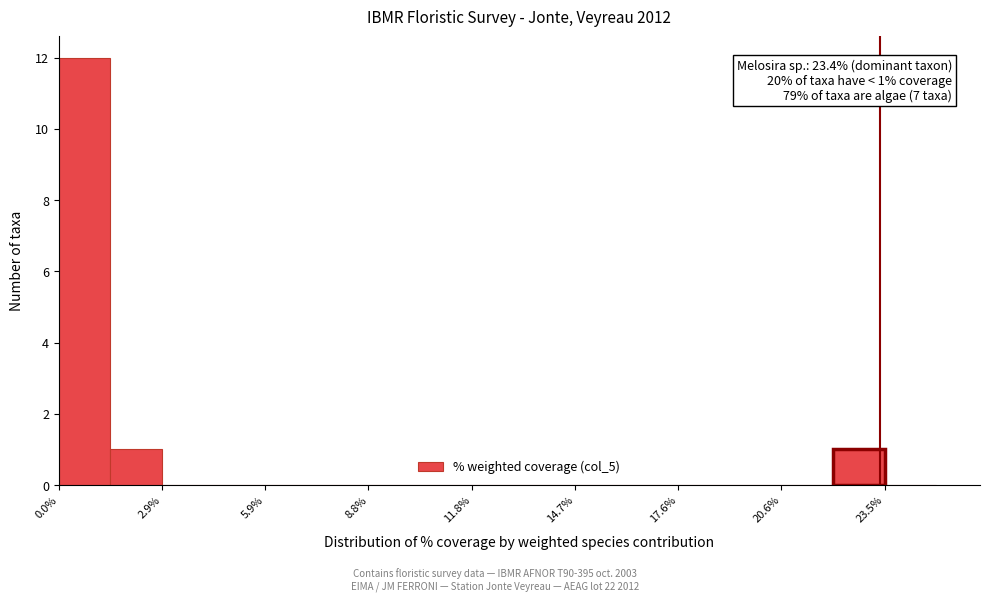

Read against the x-axis, roughly where is the centre of the tallest bar?

0.5